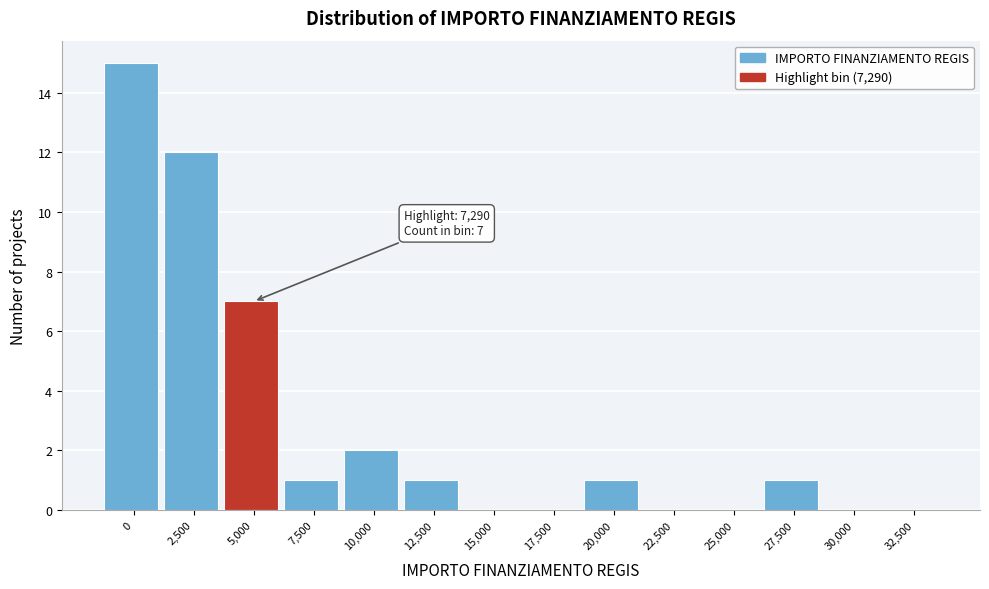

Reading left to right, what are all the values shown in this chart?

0=15	2,500=12	5,000=7	7,500=1	10,000=2	12,500=1	15,000=0	17,500=0	20,000=1	22,500=0	25,000=0	27,500=1	30,000=0	32,500=0